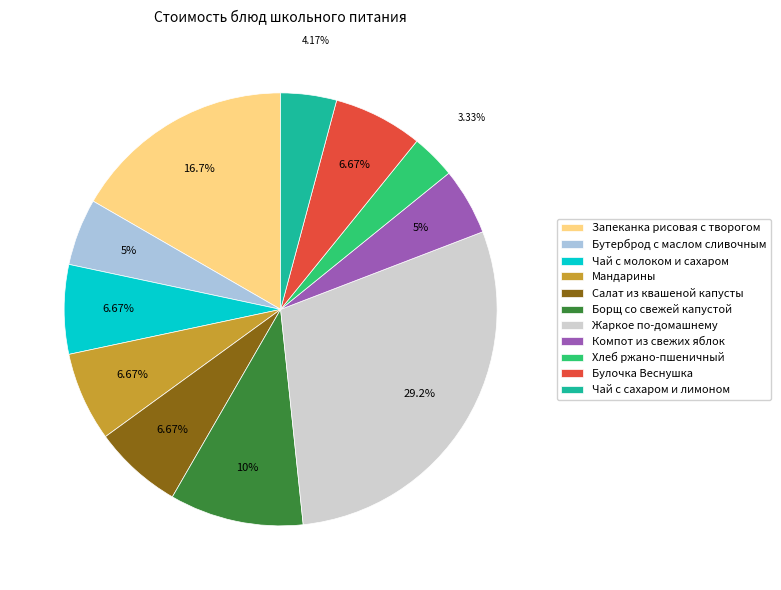

What percentage do Борщ со свежей капустой and Жаркое по-домашнему together represent?

39.2%